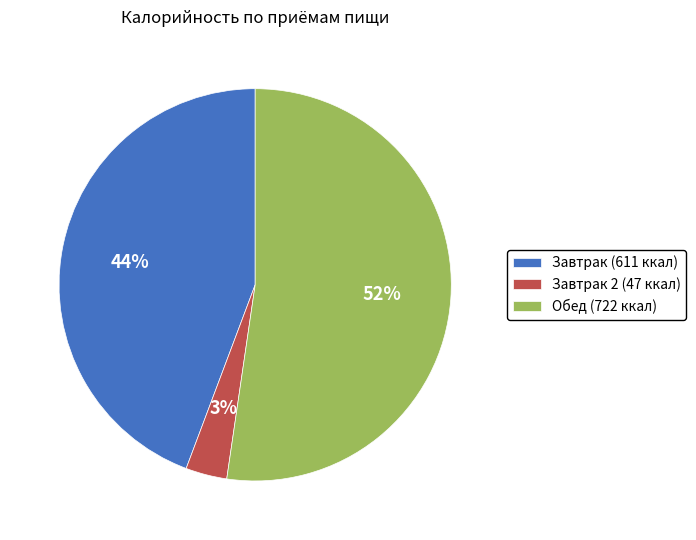

The Завтрак (611 ккал) slice represents 44% of the pie. True or false?

True